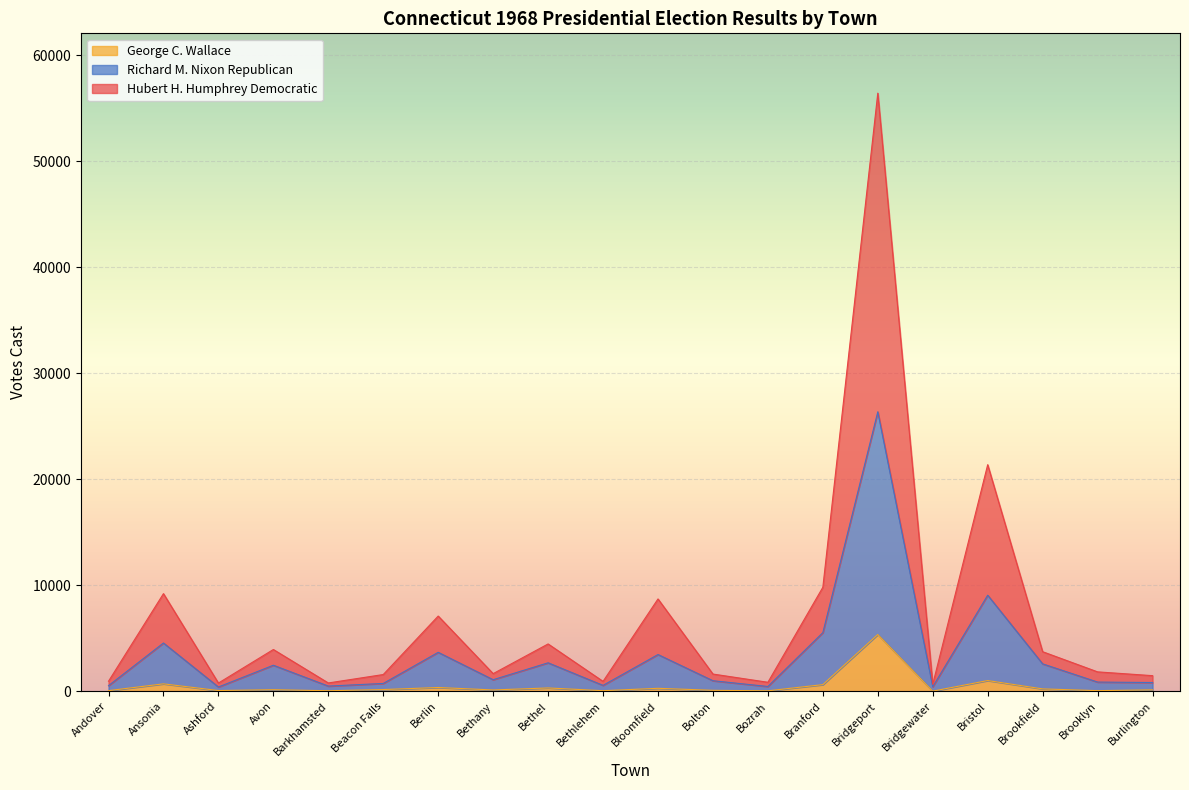

What is the label of the 3rd point from the left?

Ashford